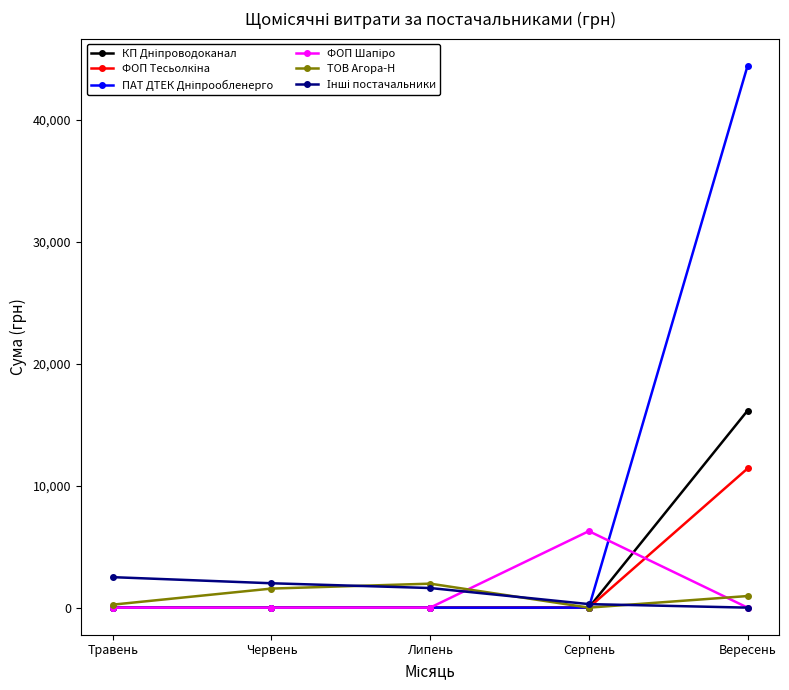

At which category is the sum across all series the highest?

Вересень